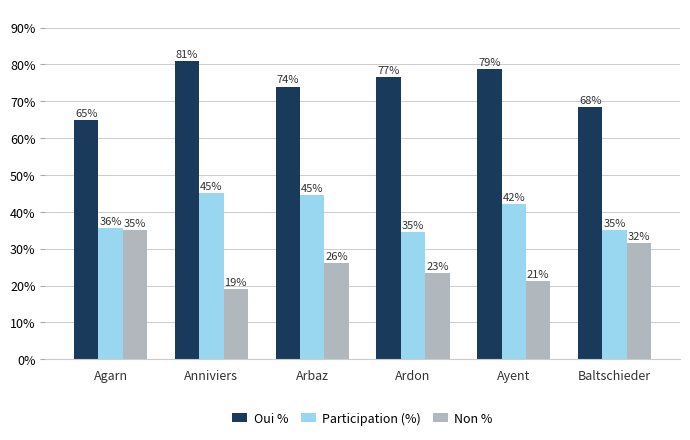

The Non % series shows 34.6 at Arbaz. True or false?

False